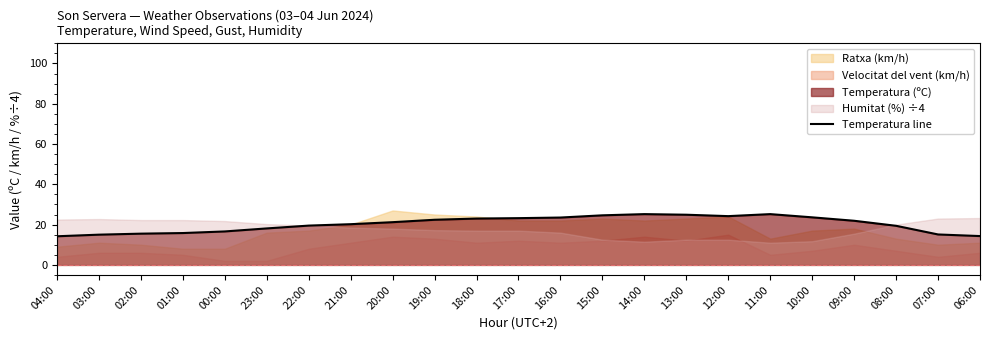

True or false: Temperatura line has a value of 24.4 at 01:00.

False